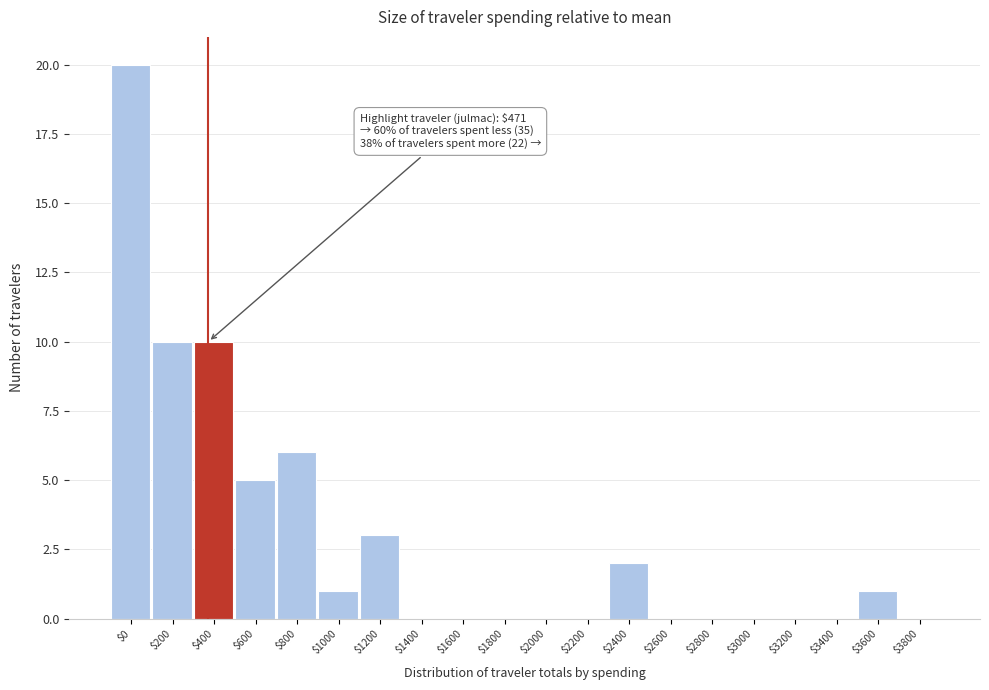

What is the sum of all values?

58